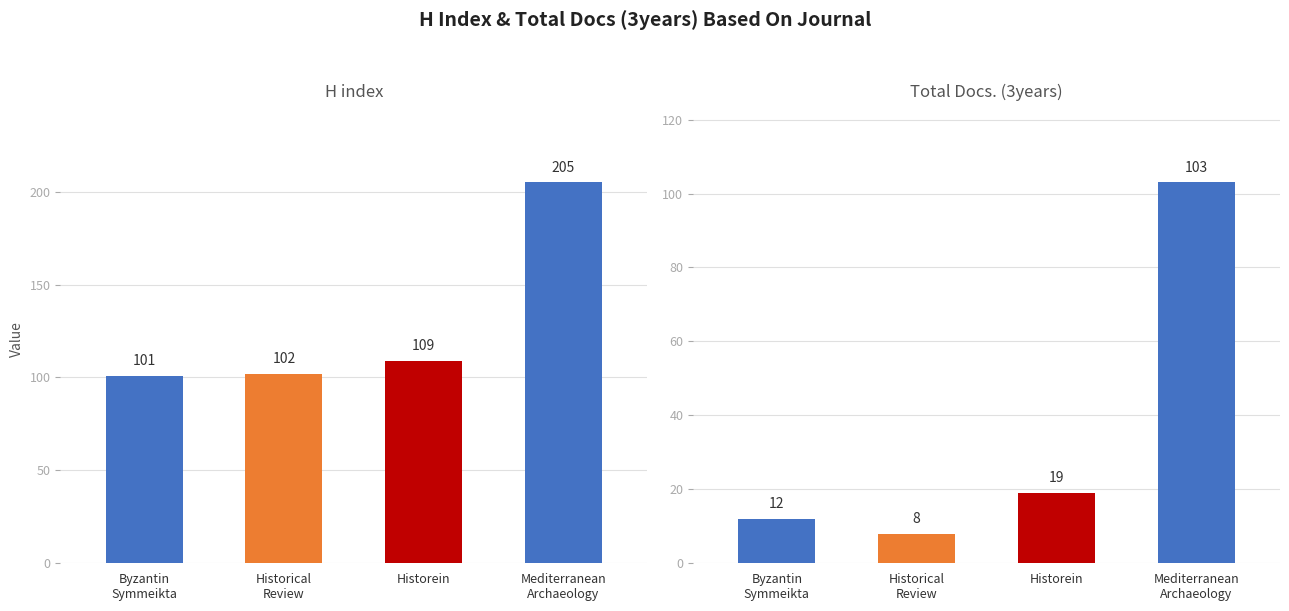

Reading left to right, what are all the values shown in this chart?

H index: Byzantin Symmeikta=101	Historical Review=102	Historein=109	Mediterranean Archaeology=205
Total Docs. (3years): Byzantin Symmeikta=12	Historical Review=8	Historein=19	Mediterranean Archaeology=103